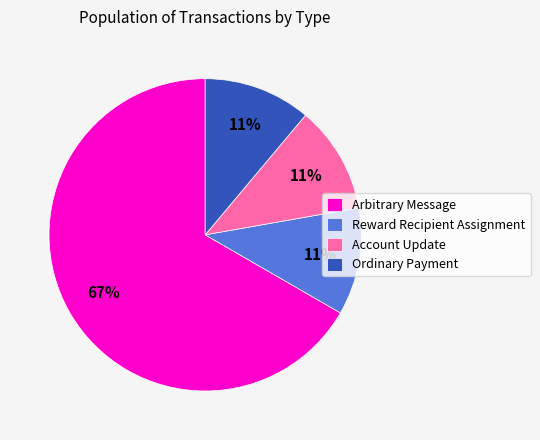

What is the ratio of the value at Reward Recipient Assignment to the value at Account Update?

1.0